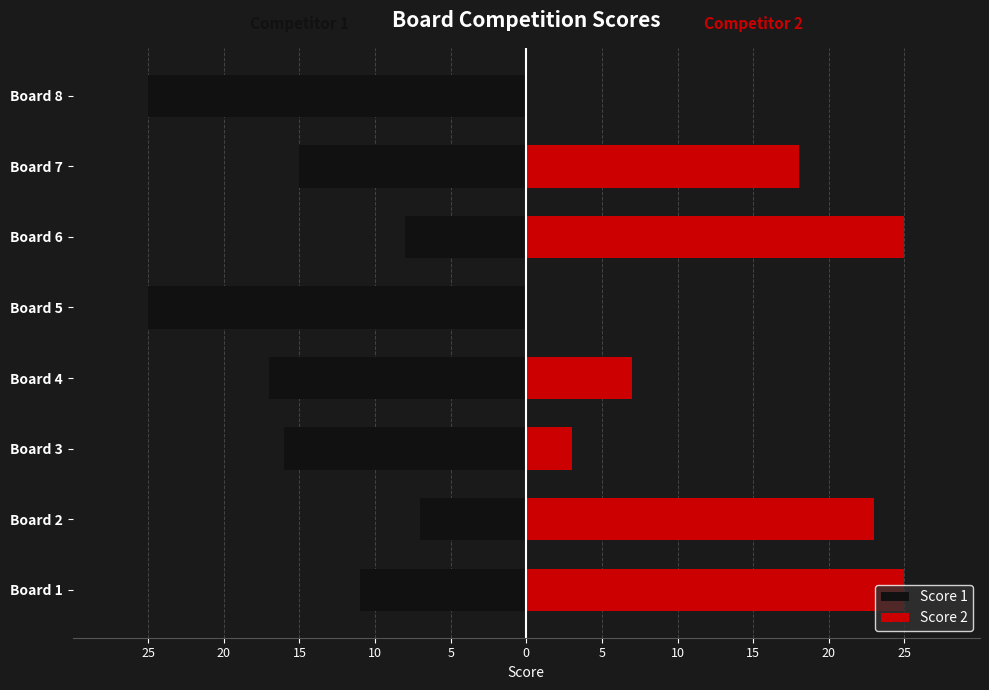

List the series in order of their overall mean, highest first.

Score 2, Score 1